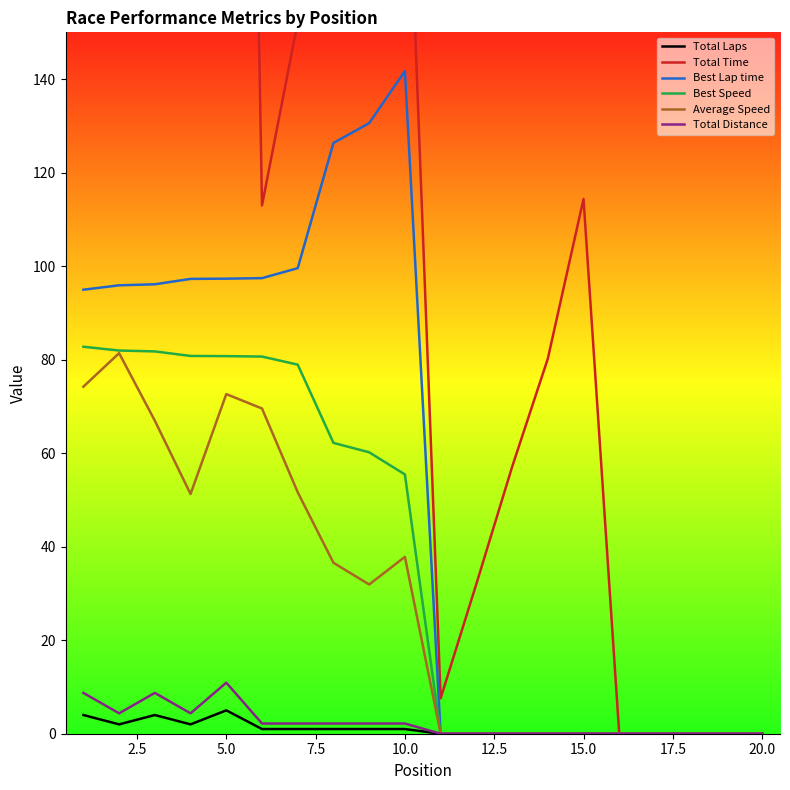

What is the highest value of the Best Lap time series?

141.7